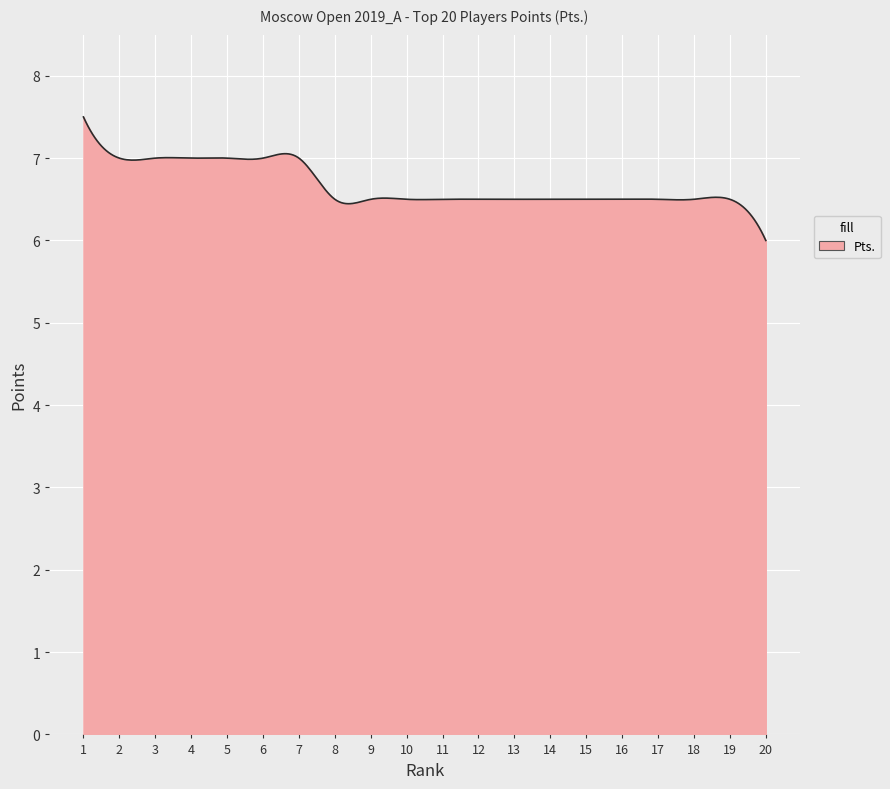

What is the difference between the maximum and minimum values?

1.5